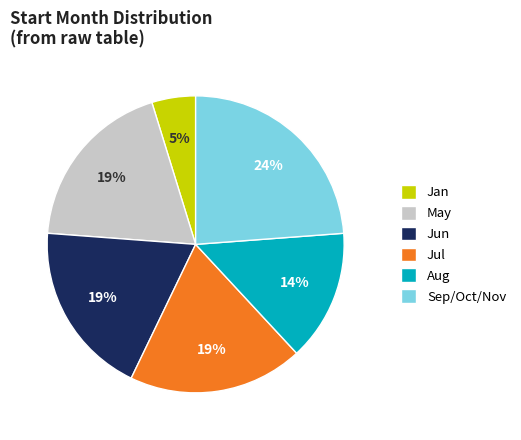

Is it true that May is 9% of the pie?

False